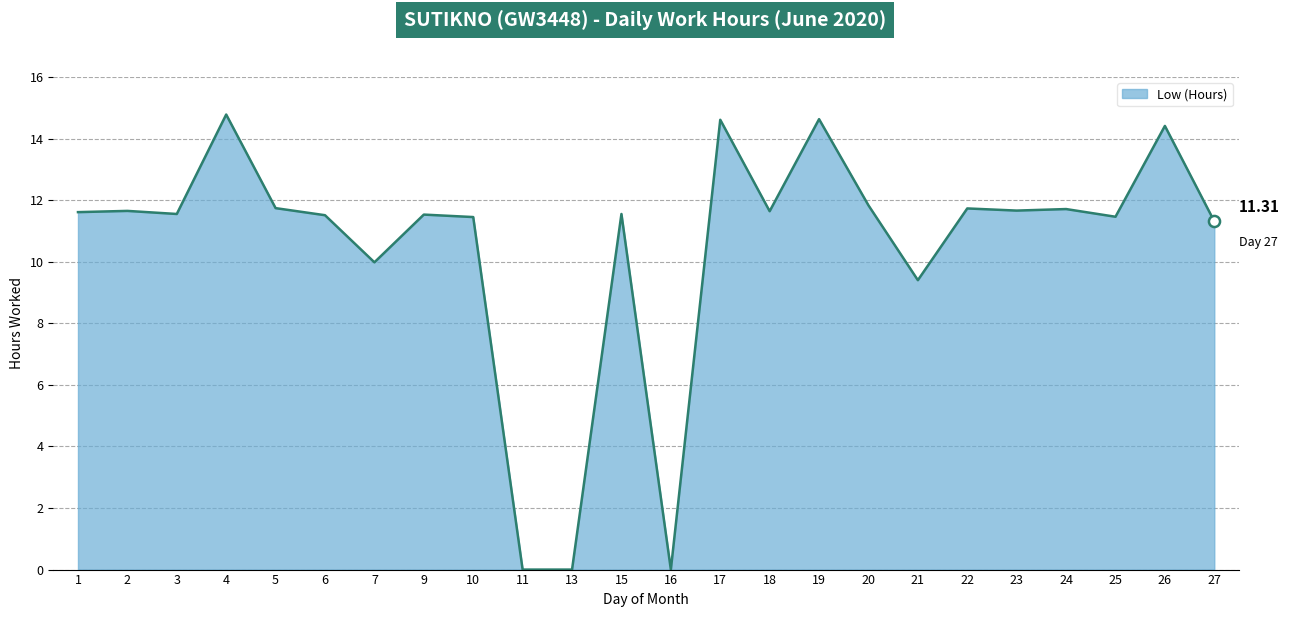

Does the chart have visible grid lines?

Yes